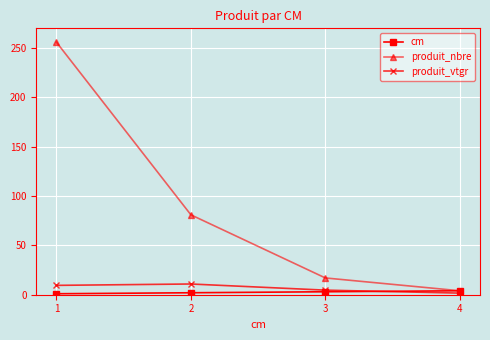

At which label does produit_nbre first exceed 81?

1